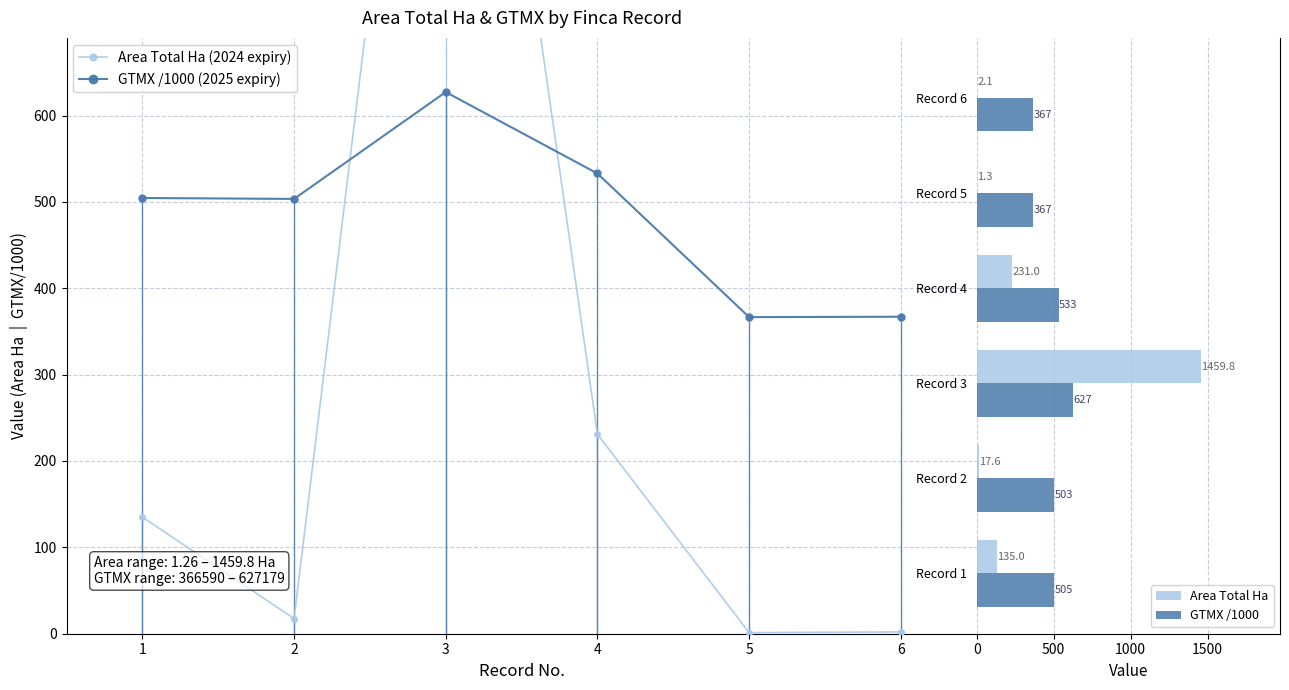

At which label is Area Total Ha closest to 730?

Record 4